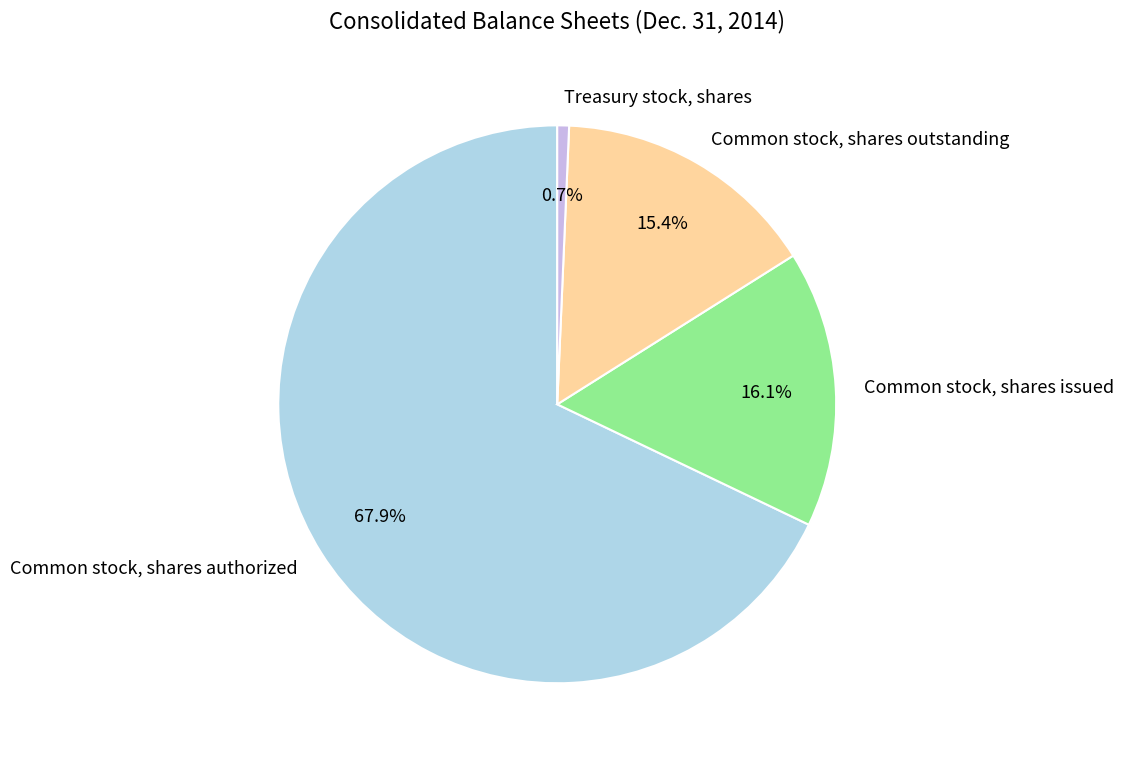

What percentage is NOT represented by Common stock, shares outstanding?

84.6%